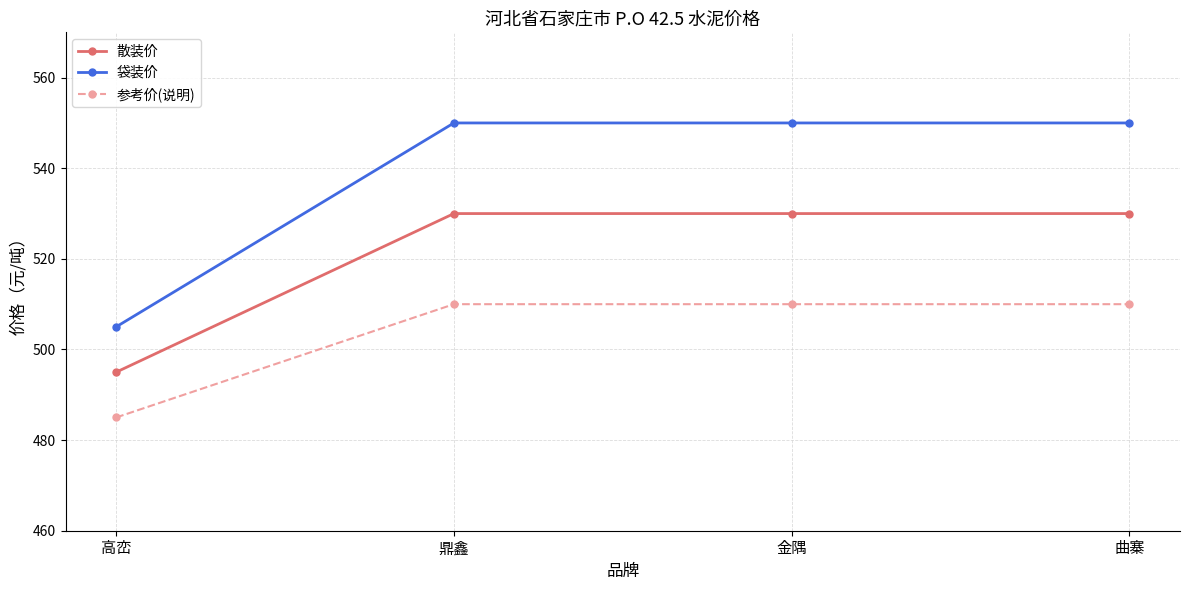

What is the average value of the 袋装价 series?

539